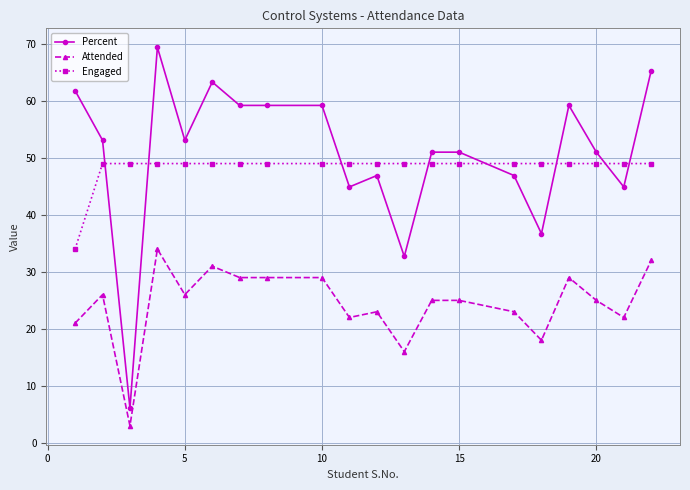

True or false: Engaged and Attended cross at least once.

False